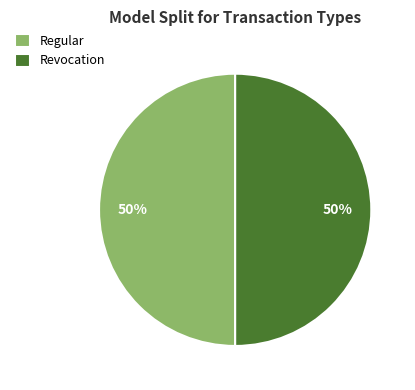

Count the number of slices in the pie.

2